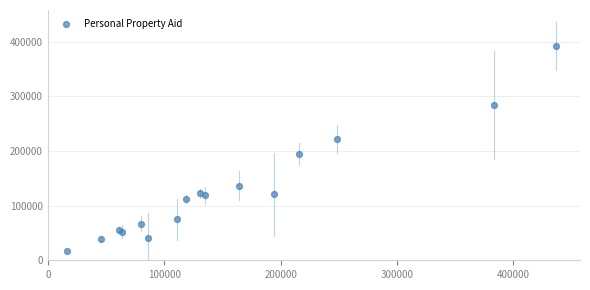

What Y value in the scatter plot is closest to 204508?

195058.9